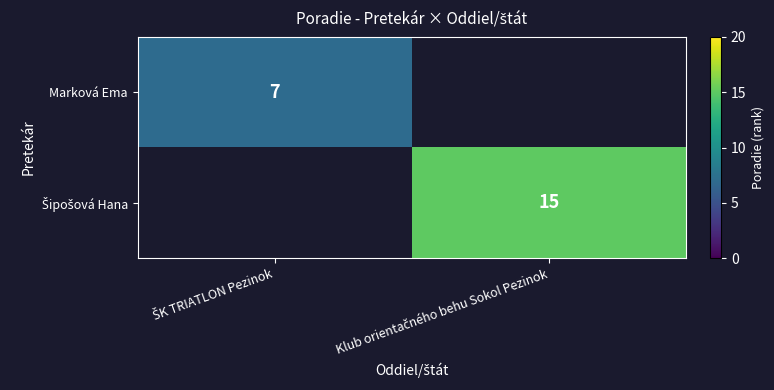

True or false: Šipošová Hana has a value of 15.0 at Klub orientačného behu Sokol Pezinok.

True